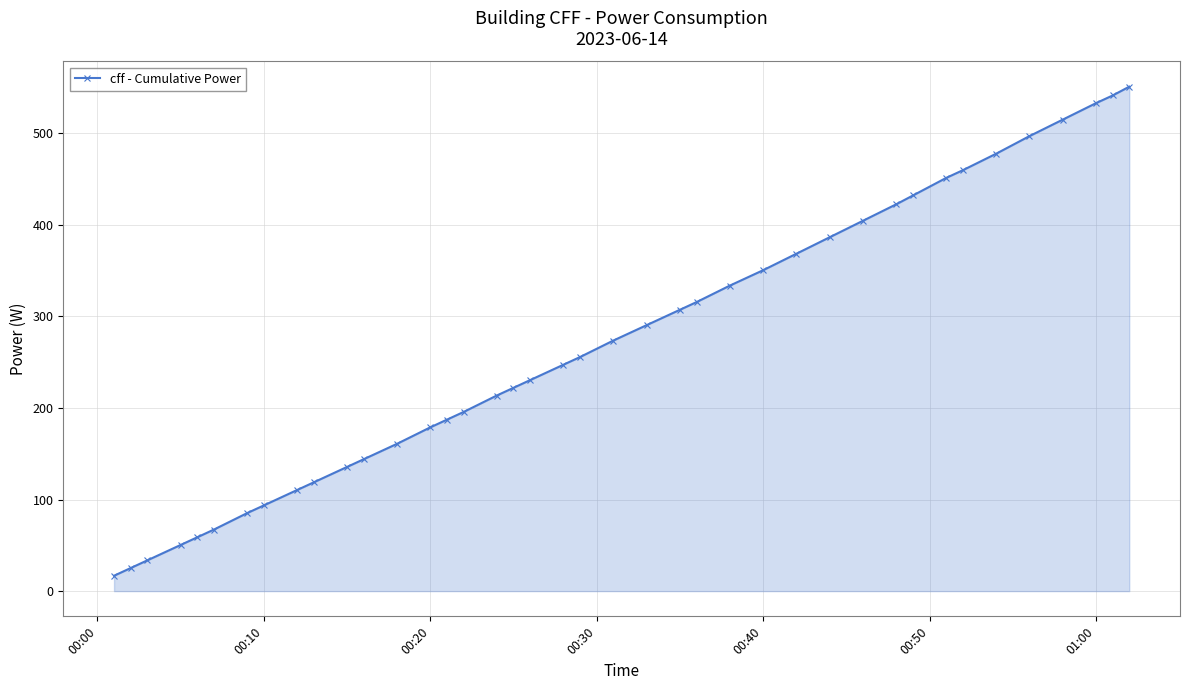

What is the minimum value shown in the chart?

16.8